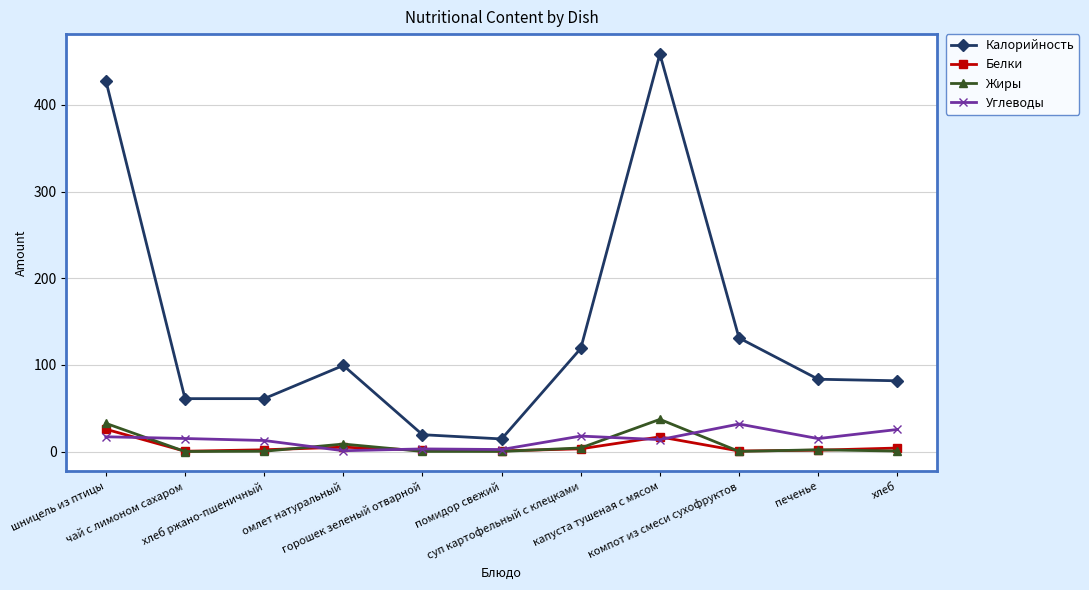

What are all the series names shown in the legend?

Калорийность, Белки, Жиры, Углеводы